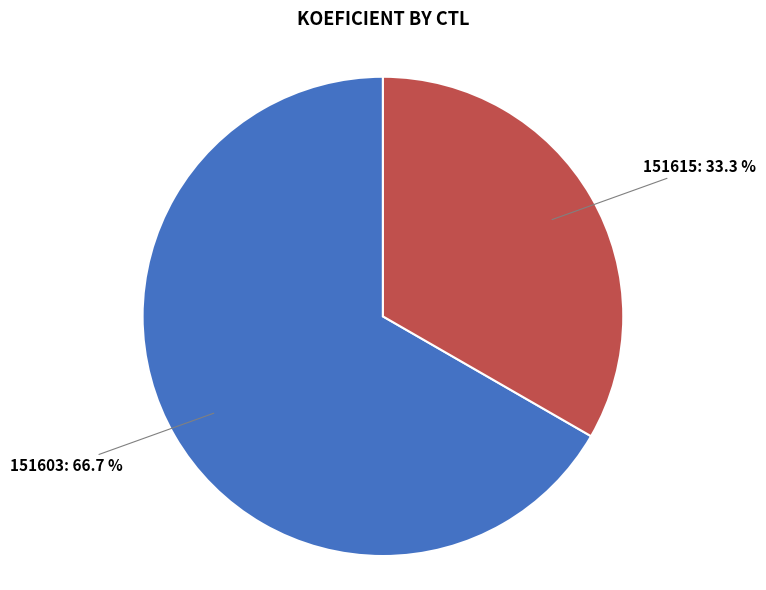

How many slices are in this pie chart?

2